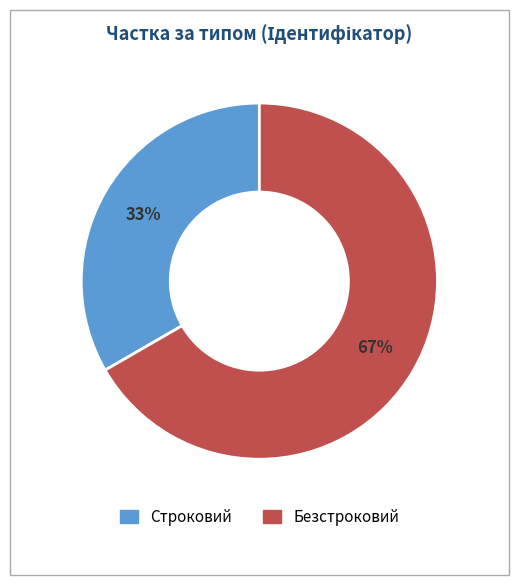

Count the number of slices in the pie.

2